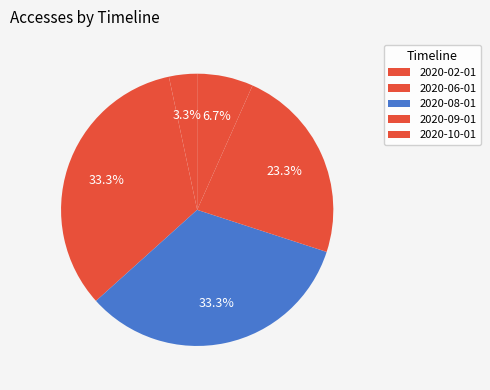

Does 2020-10-01 account for over 50% of the chart?

No